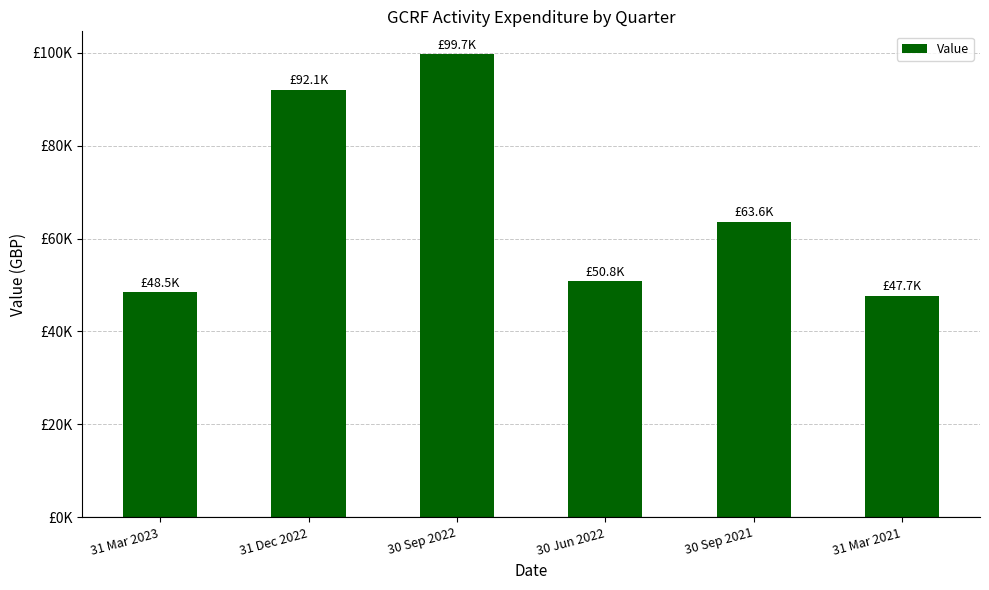

List the labels in order of value, largest first.

30 Sep 2022, 31 Dec 2022, 30 Sep 2021, 30 Jun 2022, 31 Mar 2023, 31 Mar 2021